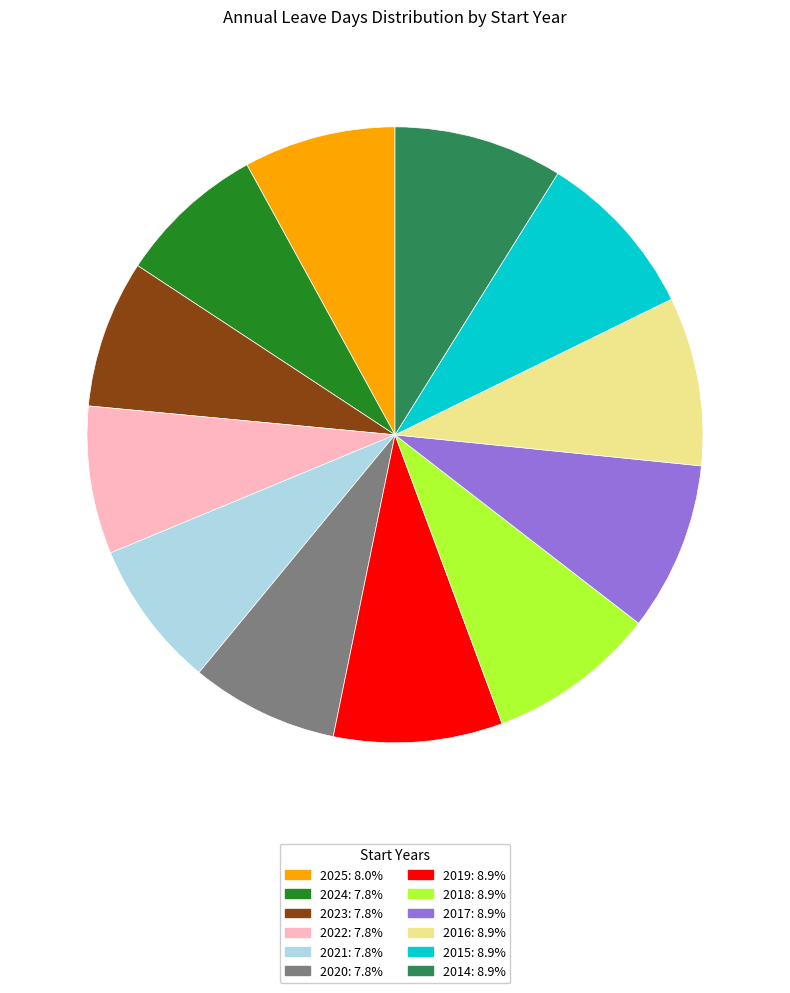

What is the ratio of the value at 2015 to the value at 2018?

1.0